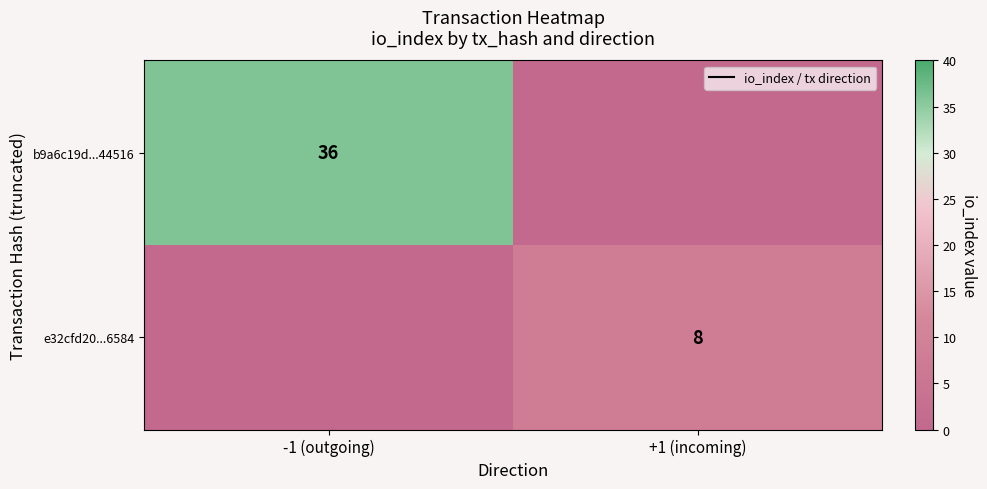

Is it true that e32cfd20...6584 equals 2 at +1 (incoming)?

False